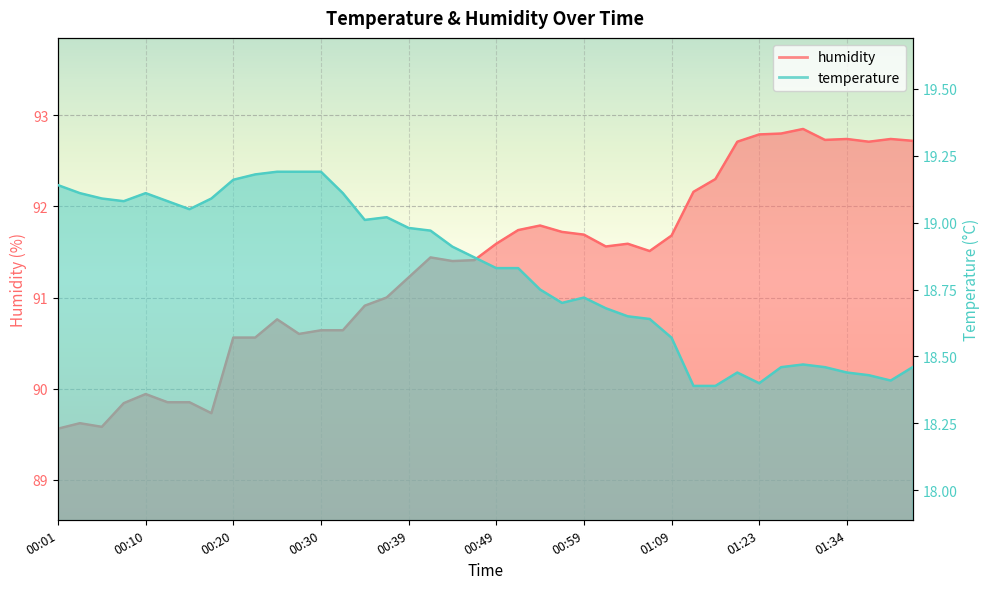

Rank the series by their maximum value, from lowest to highest.

temperature, humidity